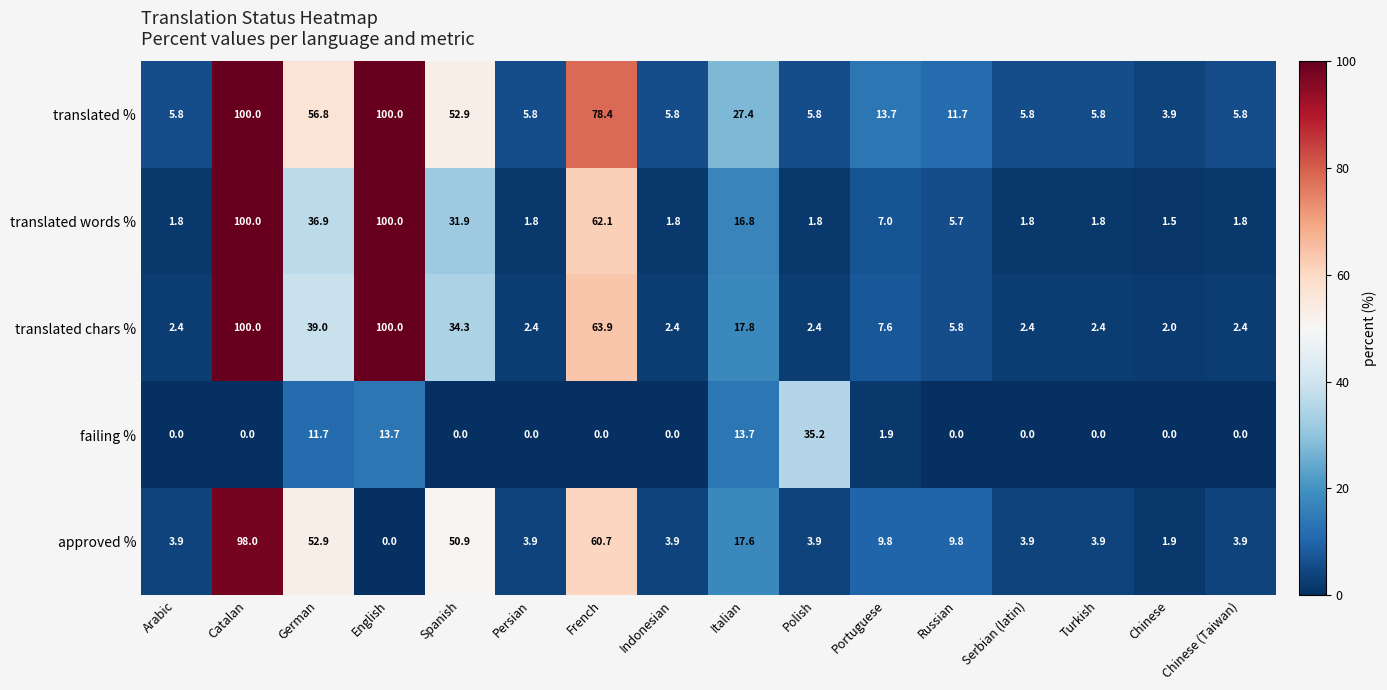

How many distinct data groups are displayed?

5